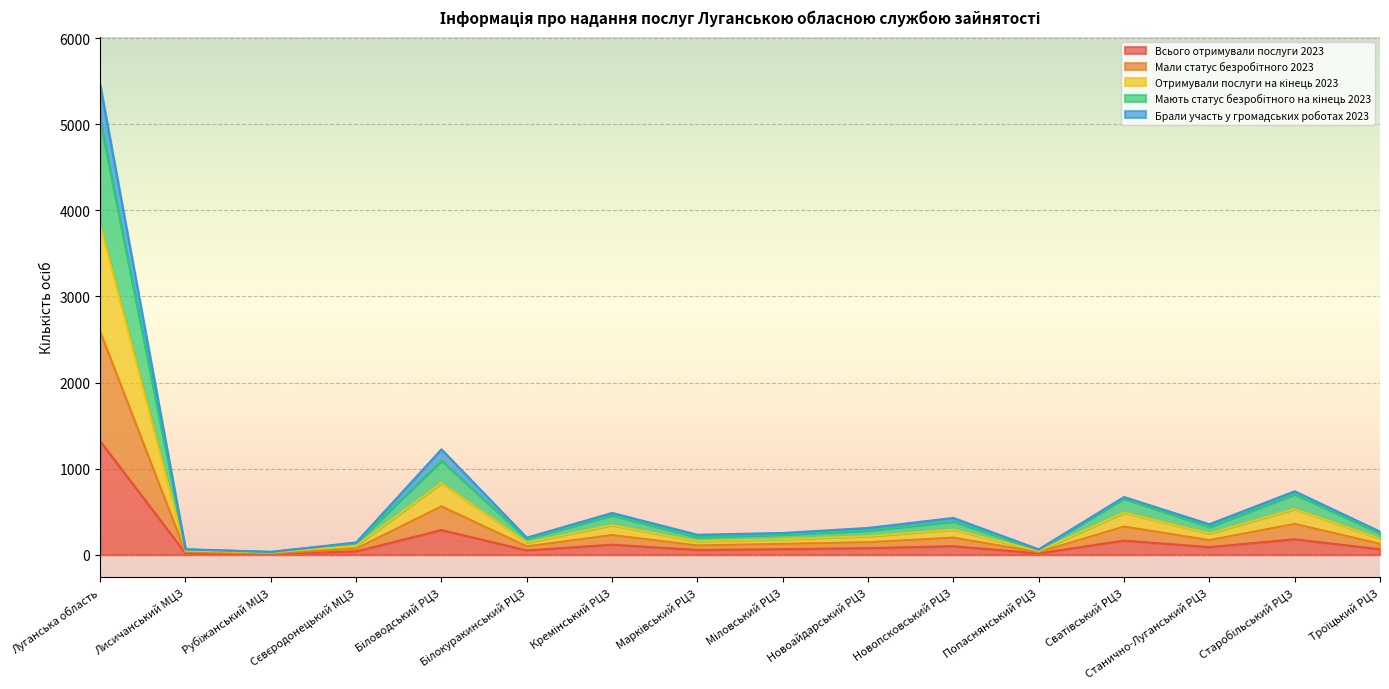

Which series changed the most between Марківський РЦЗ and Троїцький РЦЗ?

Отримували послуги на кінець 2023